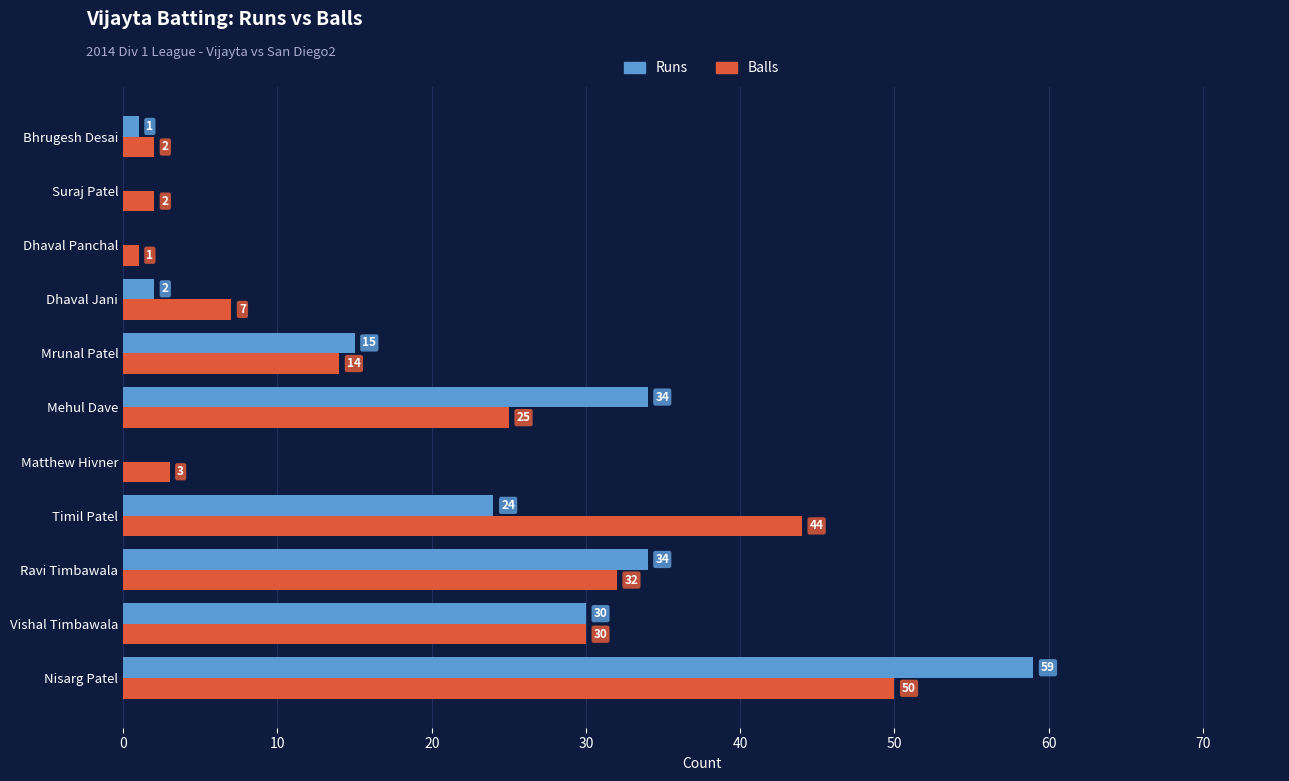

What is the average value of the Balls series?

19